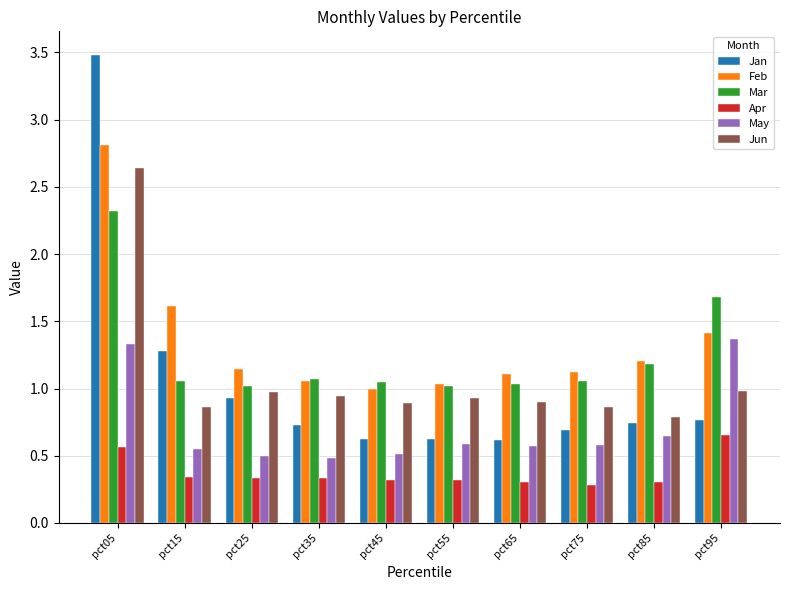

How many data points in Feb are less than 1?

1